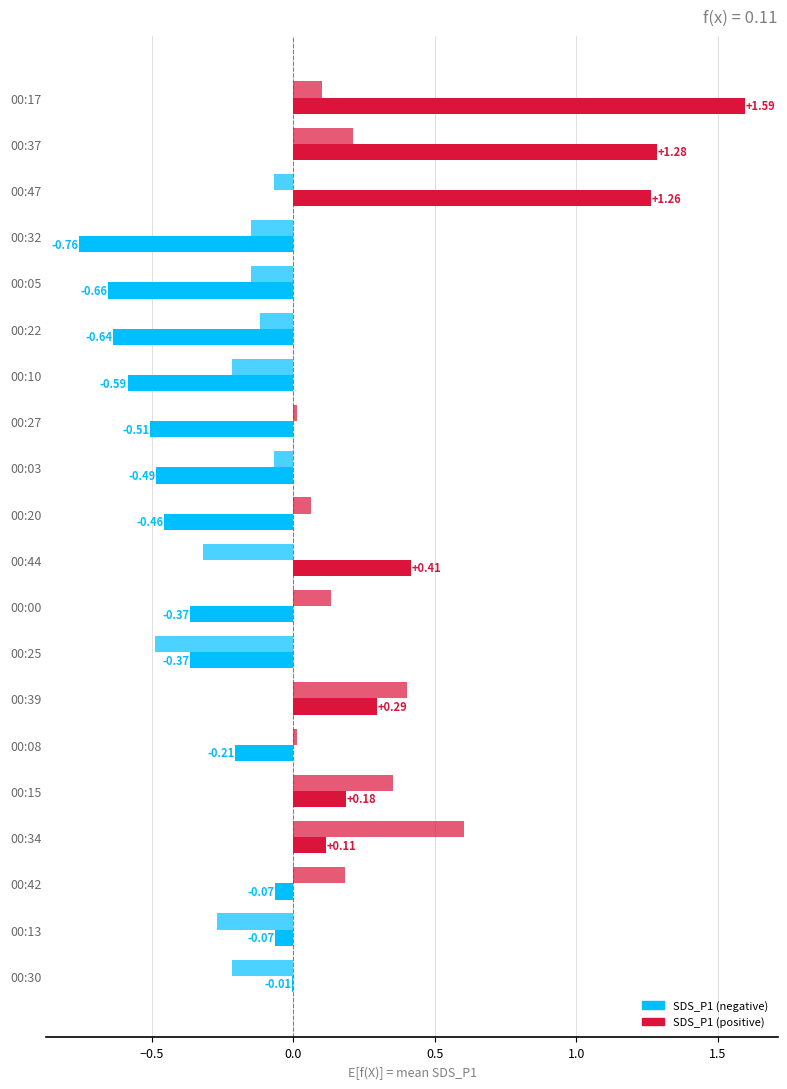

How many series are shown in this chart?

2